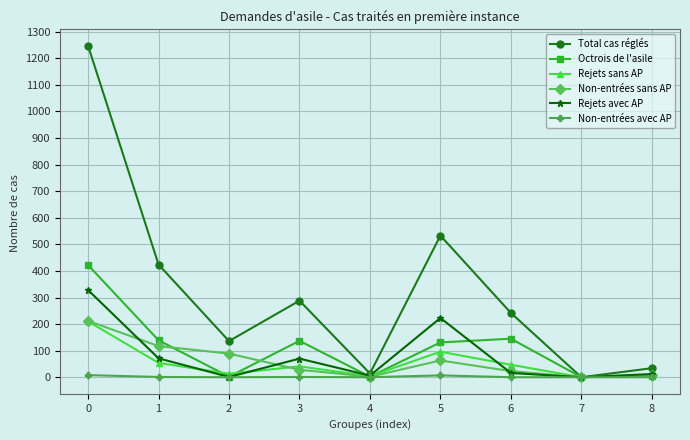

How many interior local valleys does the Total cas réglés series have?

3